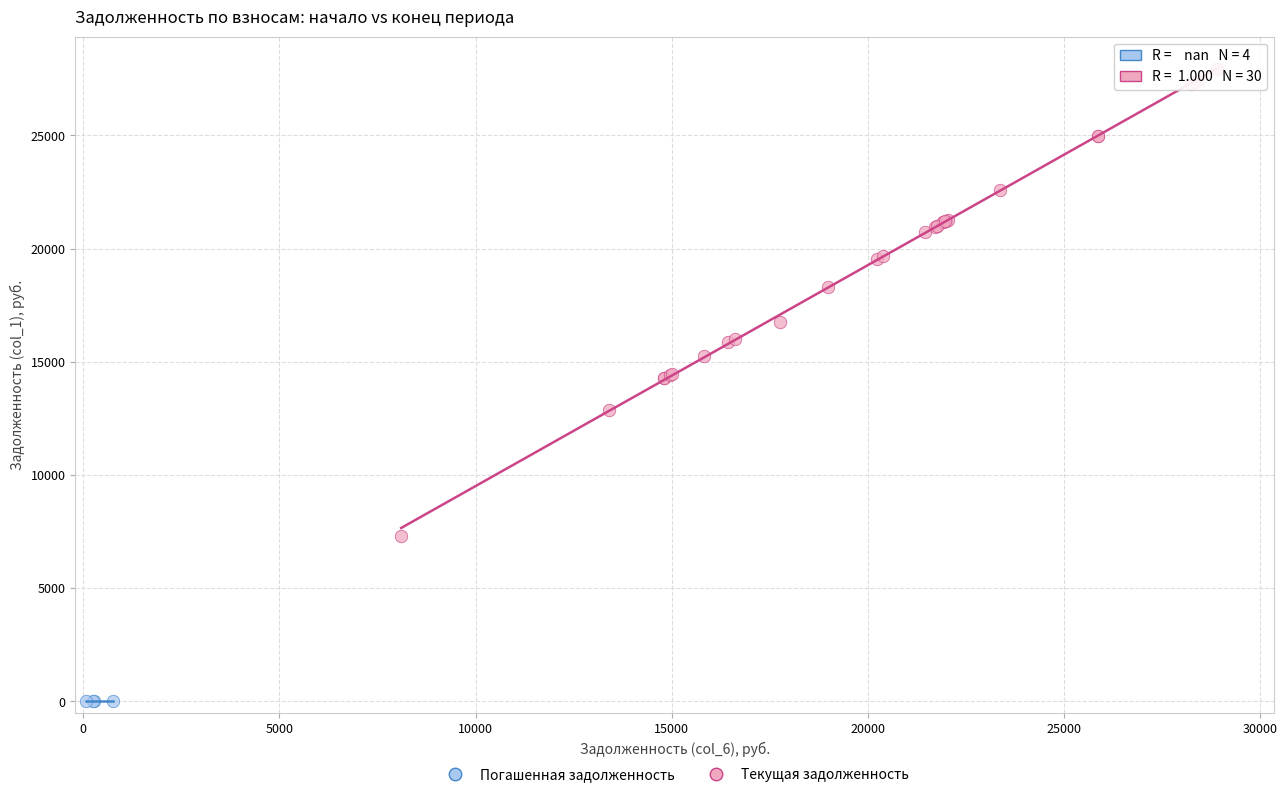

Which series contains the highest Y value?

Текущая задолженность